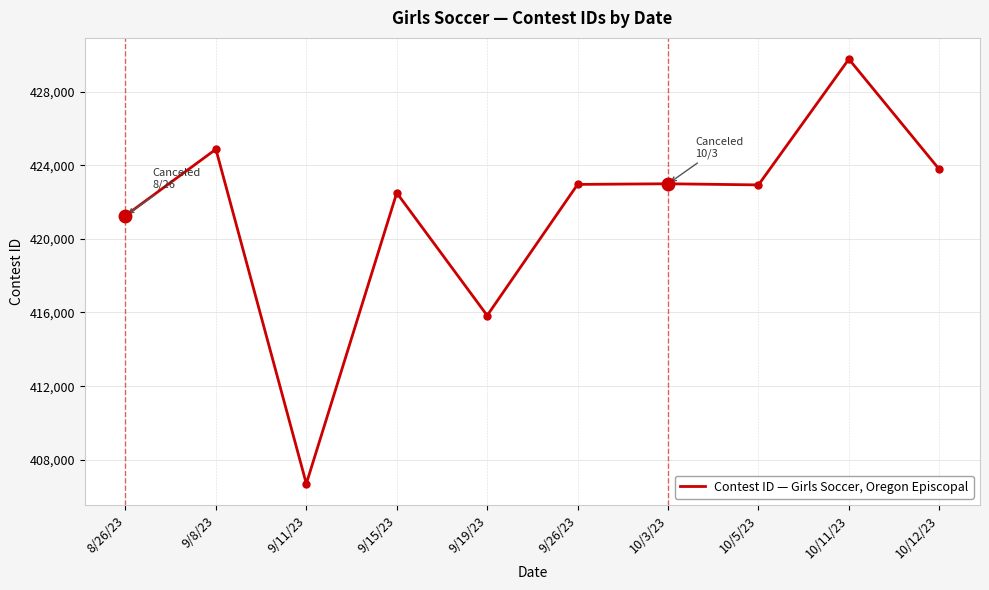

What is the maximum value shown in the chart?

429760